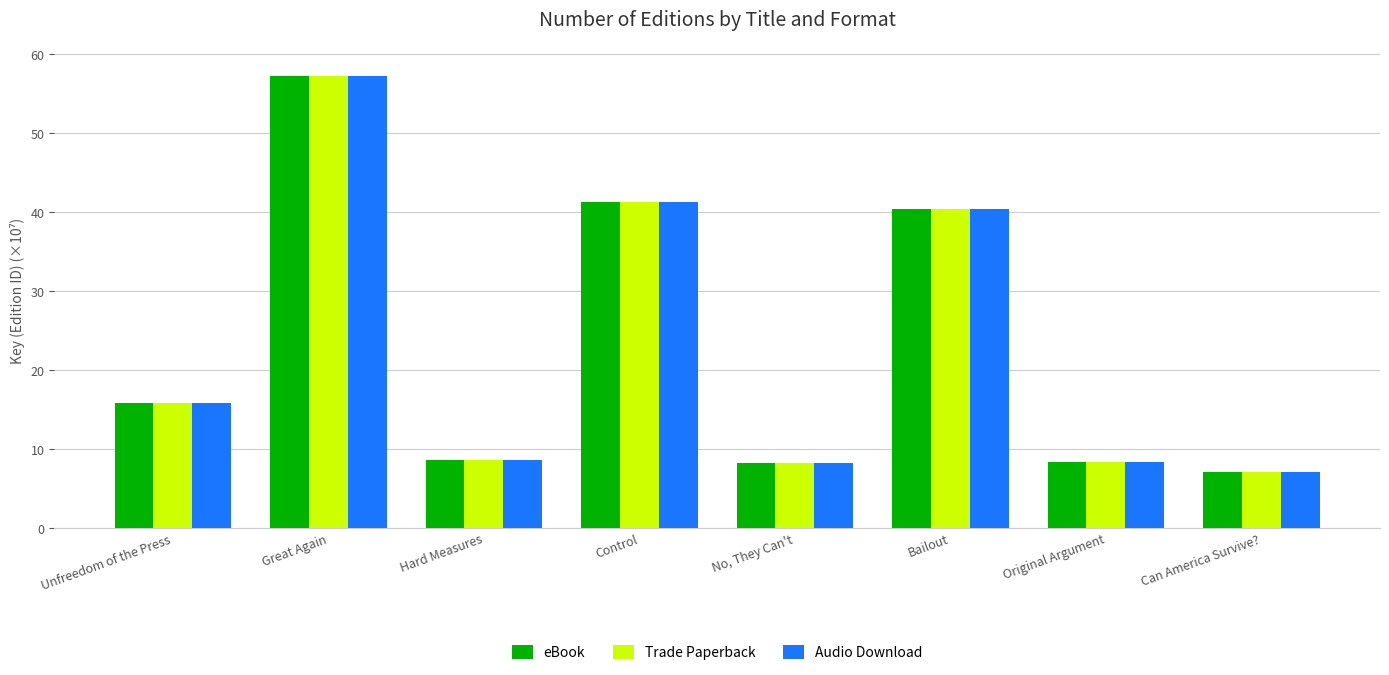

The value of Trade Paperback at Can America Survive? is 7.1. True or false?

True